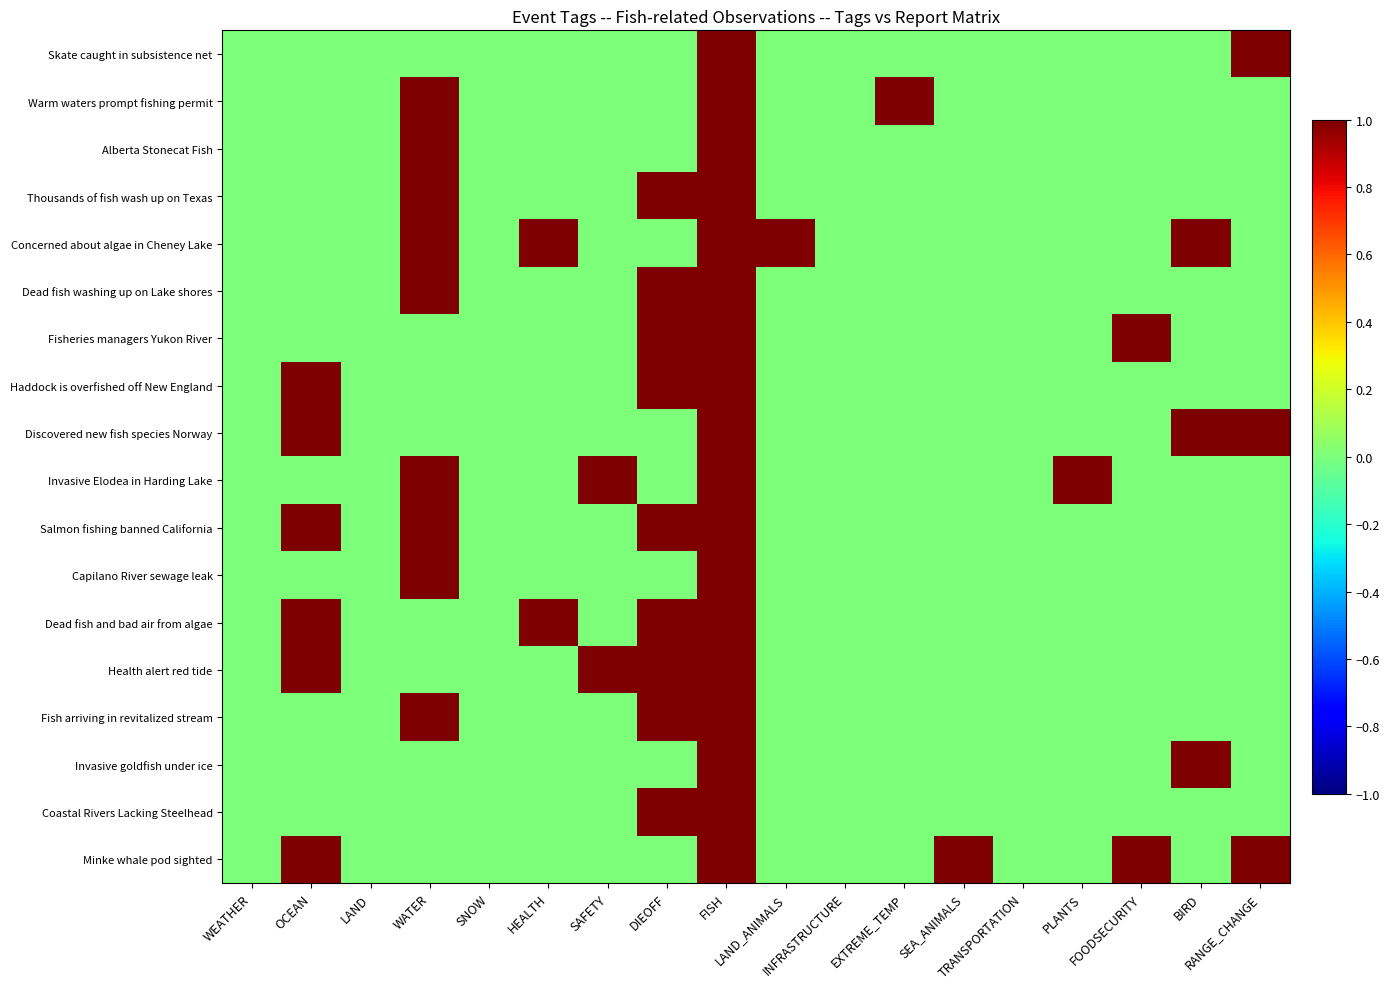

Which series has the largest total across all categories?

Concerned about algae in Cheney Lake